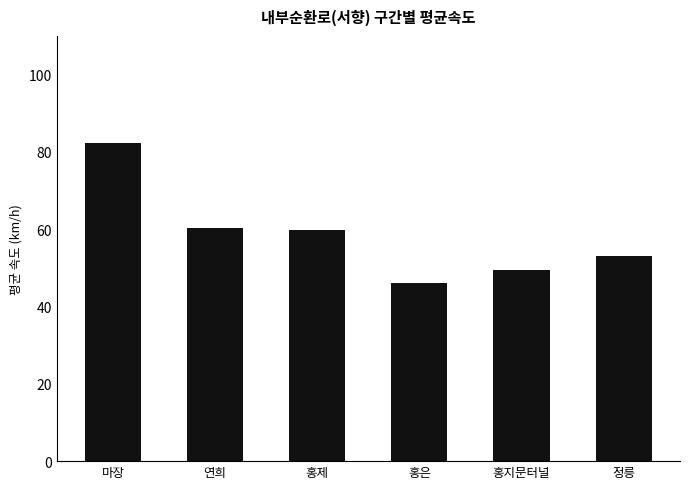

What value does the data have at 연희?

60.3